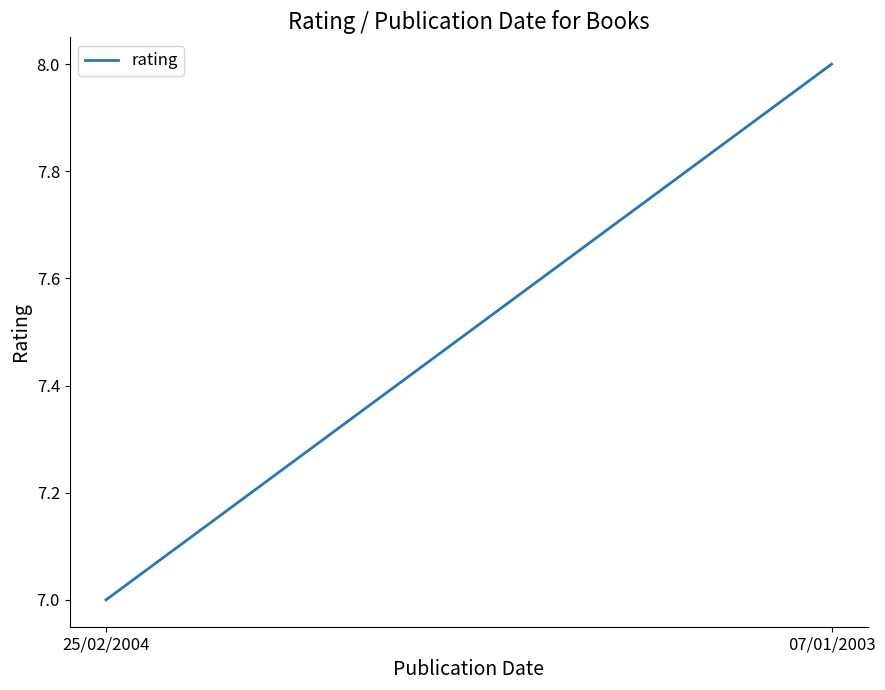

What is the ratio of the value at 25/02/2004 to the value at 07/01/2003?

0.9